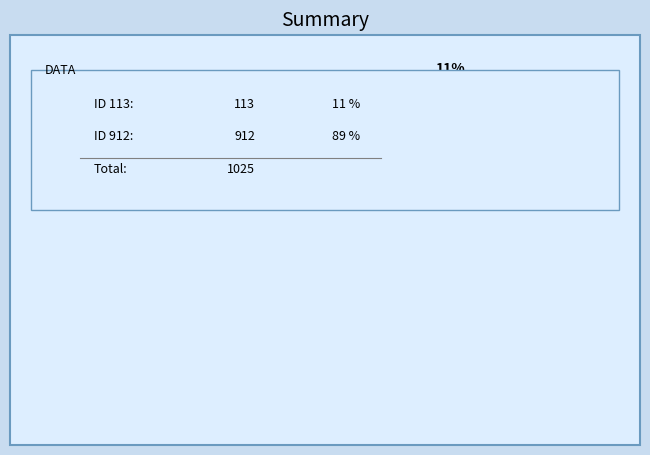

Is there any slice that represents more than half of the pie?

Yes